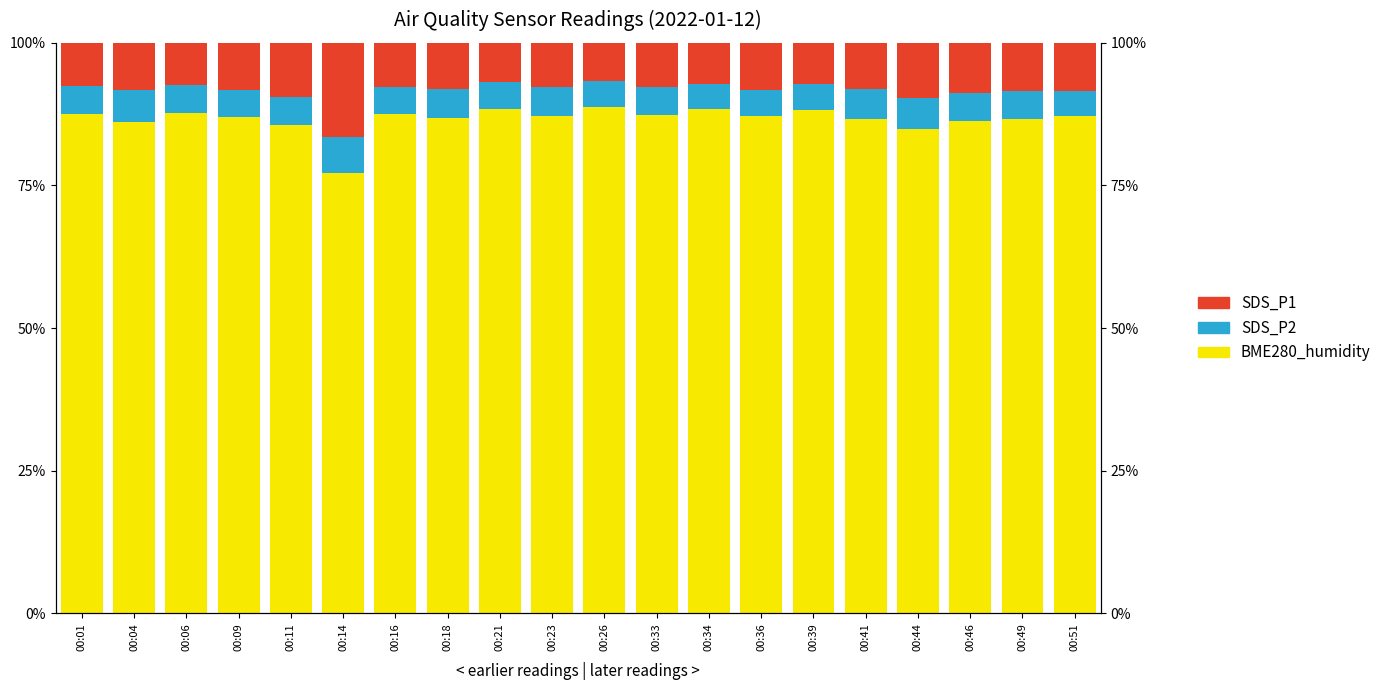

Reading left to right, what are all the values shown in this chart?

BME280_humidity: 00:01=87.6	00:04=86.1	00:06=87.6	00:09=87.0	00:11=85.6	00:14=77.1	00:16=87.5	00:18=86.9	00:21=88.5	00:23=87.1	00:26=88.8	00:33=87.3	00:34=88.5	00:36=87.2	00:39=88.2	00:41=86.7	00:44=84.8	00:46=86.3	00:49=86.6	00:51=87.3
SDS_P2: 00:01=4.9	00:04=5.6	00:06=5.0	00:09=4.7	00:11=5.0	00:14=6.5	00:16=4.8	00:18=5.0	00:21=4.8	00:23=5.1	00:26=4.6	00:33=4.9	00:34=4.2	00:36=4.5	00:39=4.7	00:41=5.2	00:44=5.4	00:46=4.9	00:49=5.0	00:51=4.3
SDS_P1: 00:01=7.5	00:04=8.3	00:06=7.4	00:09=8.2	00:11=9.5	00:14=16.4	00:16=7.7	00:18=8.2	00:21=6.8	00:23=7.8	00:26=6.7	00:33=7.8	00:34=7.3	00:36=8.3	00:39=7.2	00:41=8.1	00:44=9.7	00:46=8.7	00:49=8.4	00:51=8.4